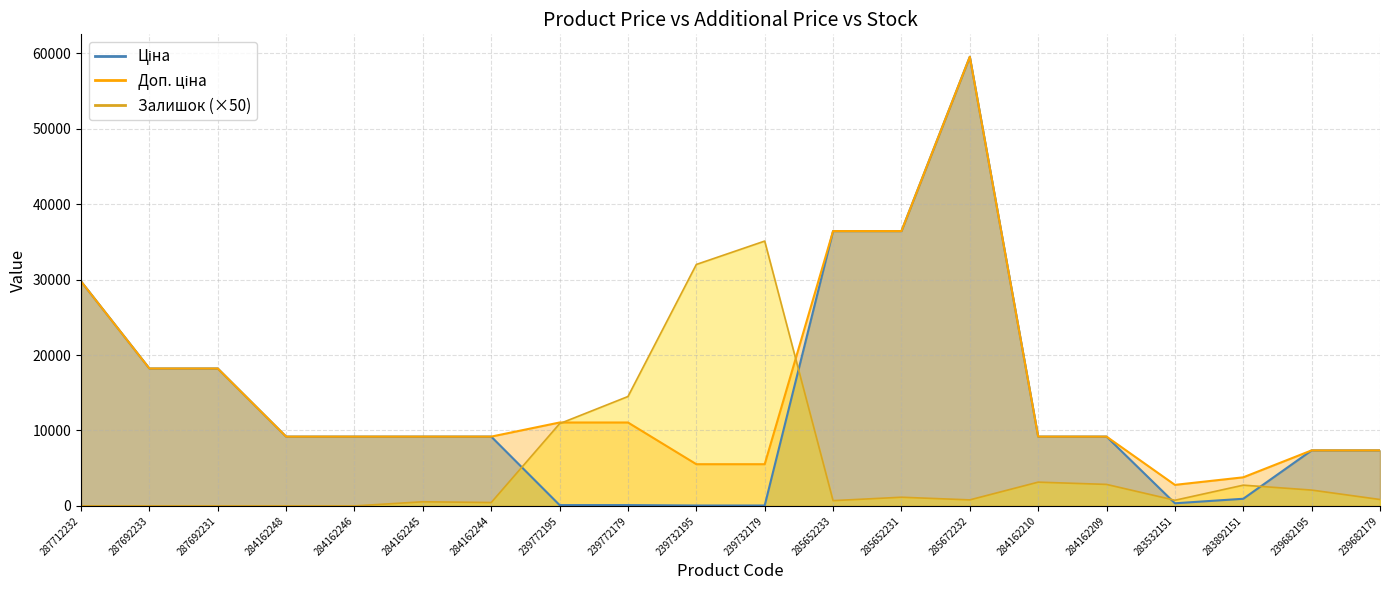

Which series has the widest spread of values?

Ціна